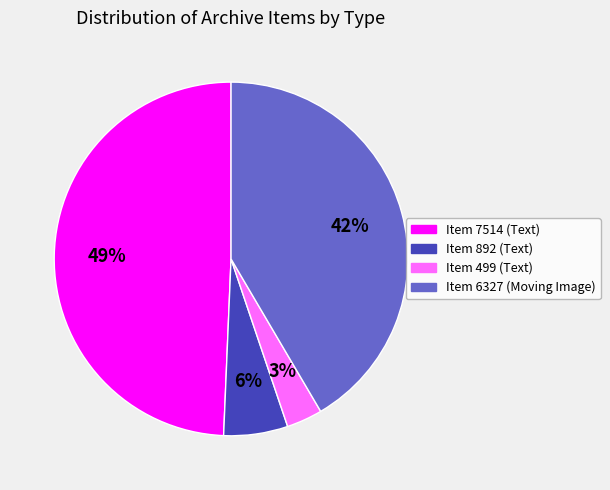

What percentage is the Item 499 (Text) slice, to the nearest percent?

3%